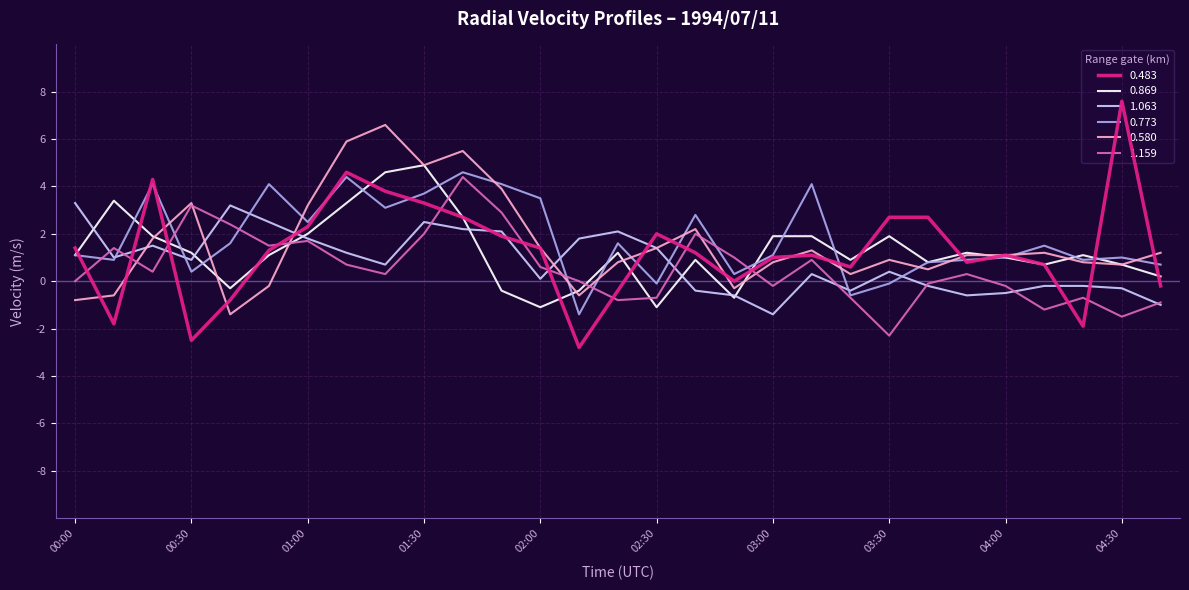

Which series has the widest spread of values?

0.483